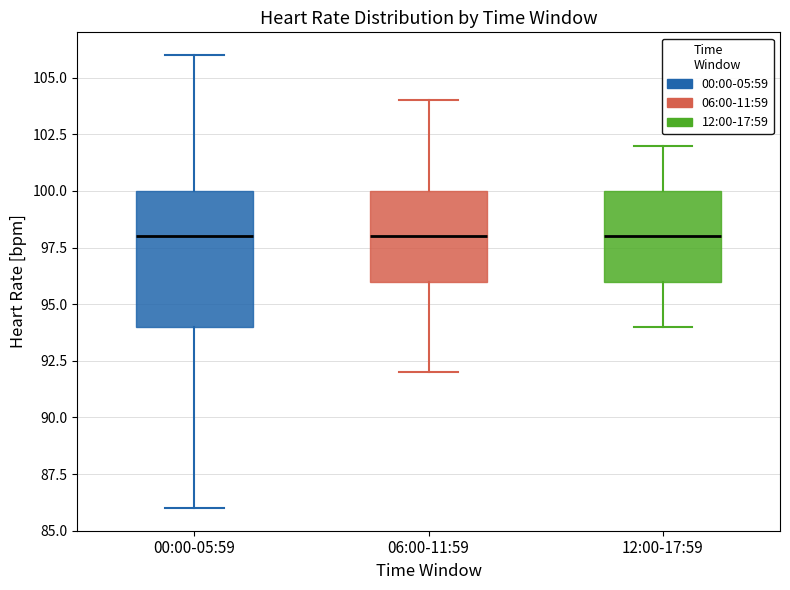

Reading left to right, transcribe this box plot: for each box, give where its median line is, the range the box spans, and where its two whiskers end, as read against the y-axis. The values are not printed on the chart, so give them approximately, as read against the axis.

00:00-05:59: median 98, box 94 to 100, whiskers 86 to 106
06:00-11:59: median 98, box 96 to 100, whiskers 92 to 104
12:00-17:59: median 98, box 96 to 100, whiskers 94 to 102